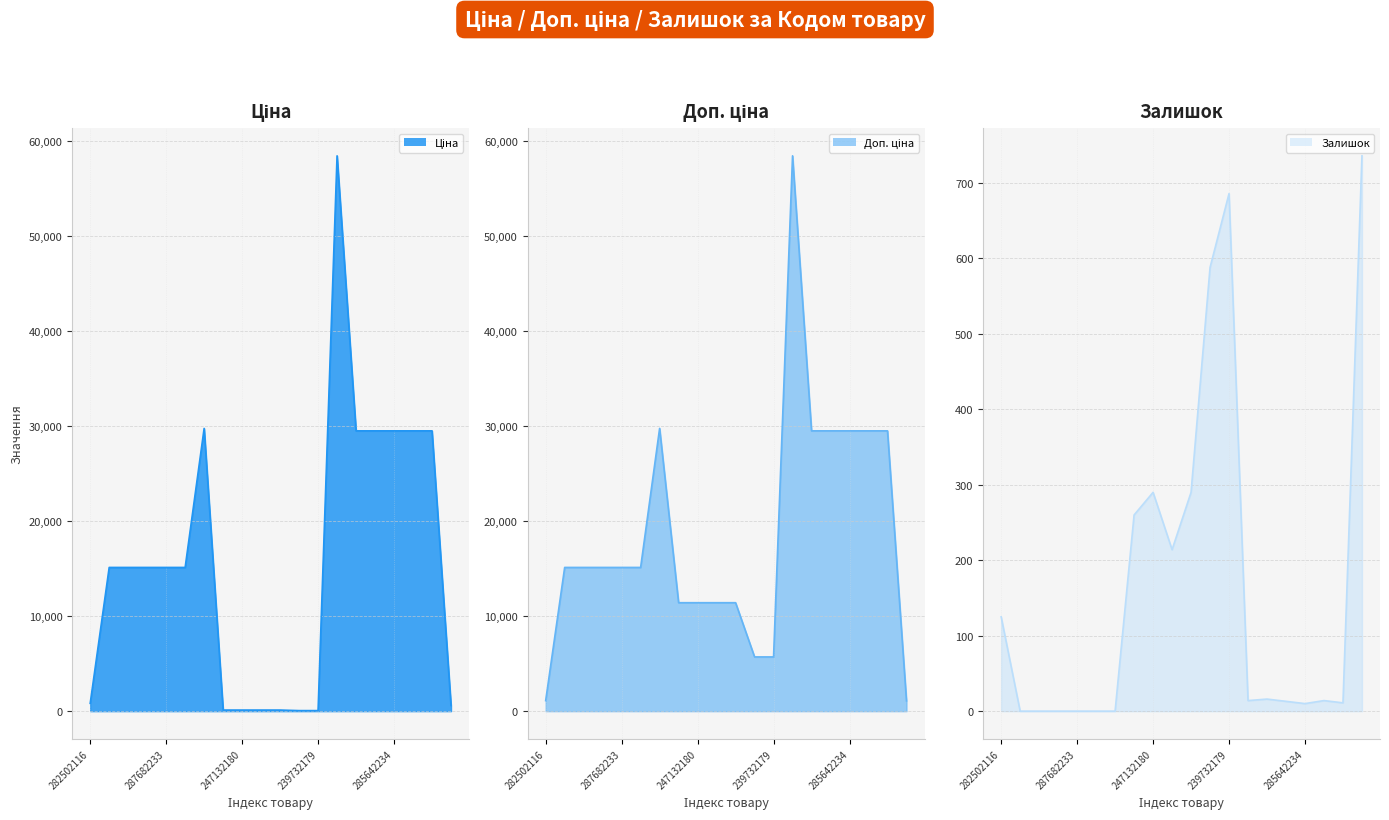

Where does the Залишок series first go above 14?

282502116